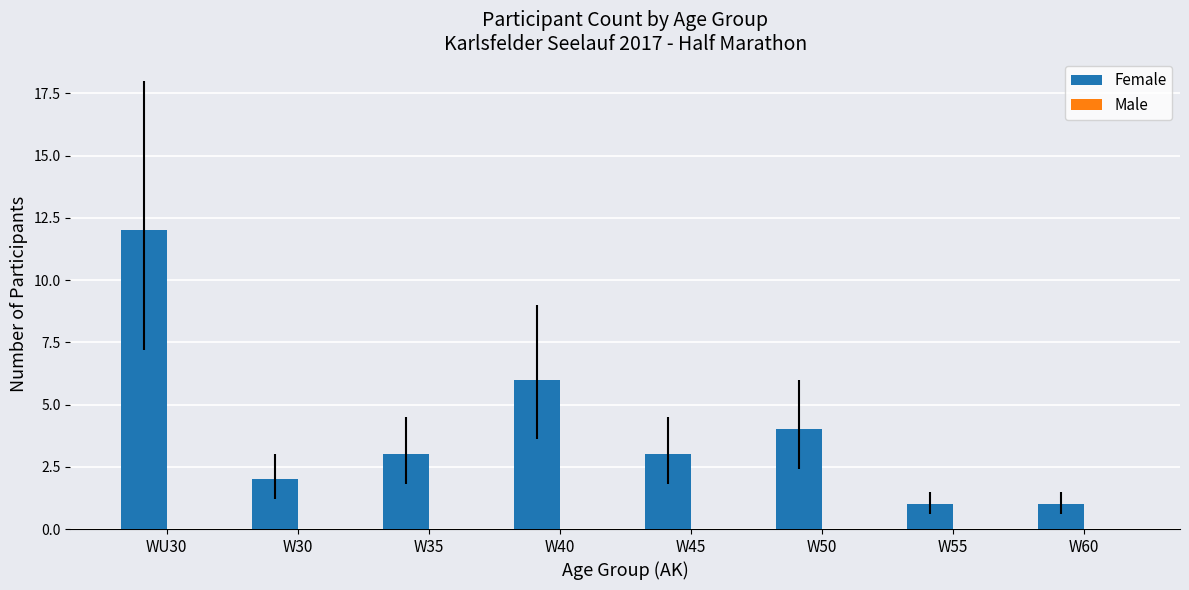

What is the value of the 8th bar from the left?

1